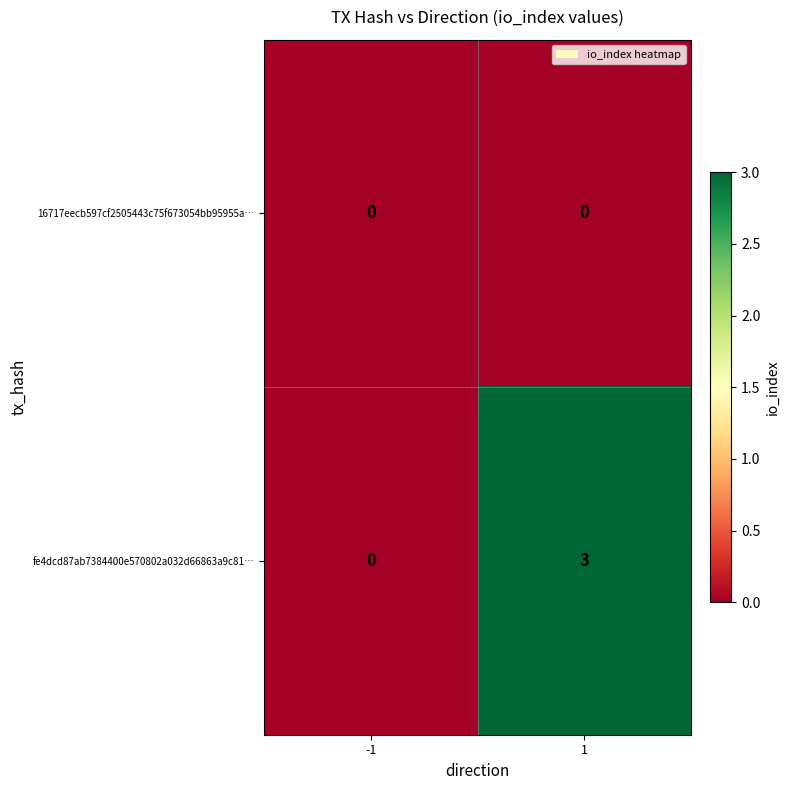

At which category is the sum across all series the highest?

1